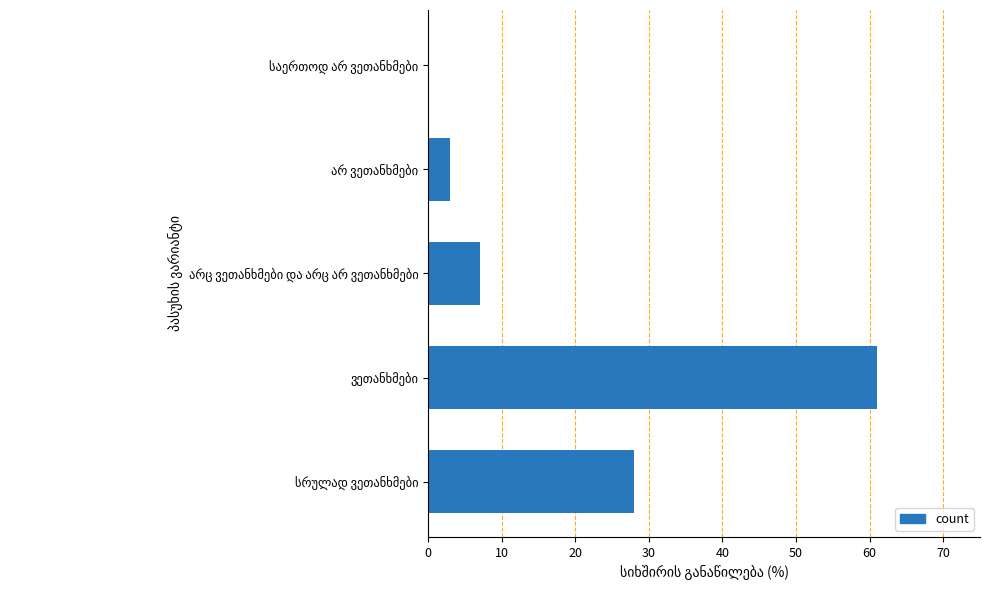

What is the greatest value displayed?

61